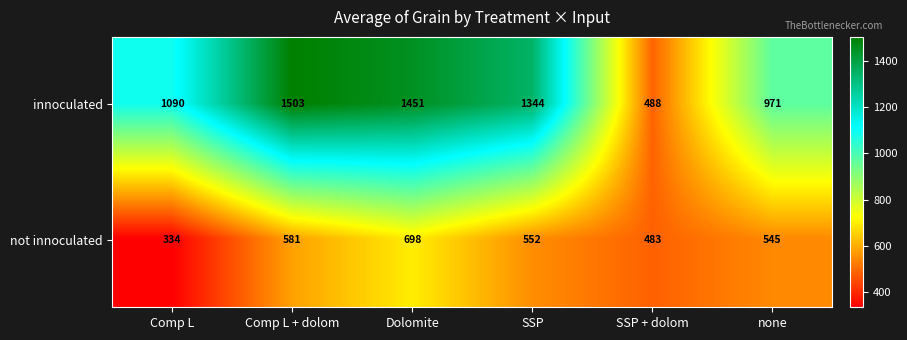

What is the greatest value displayed?

1503